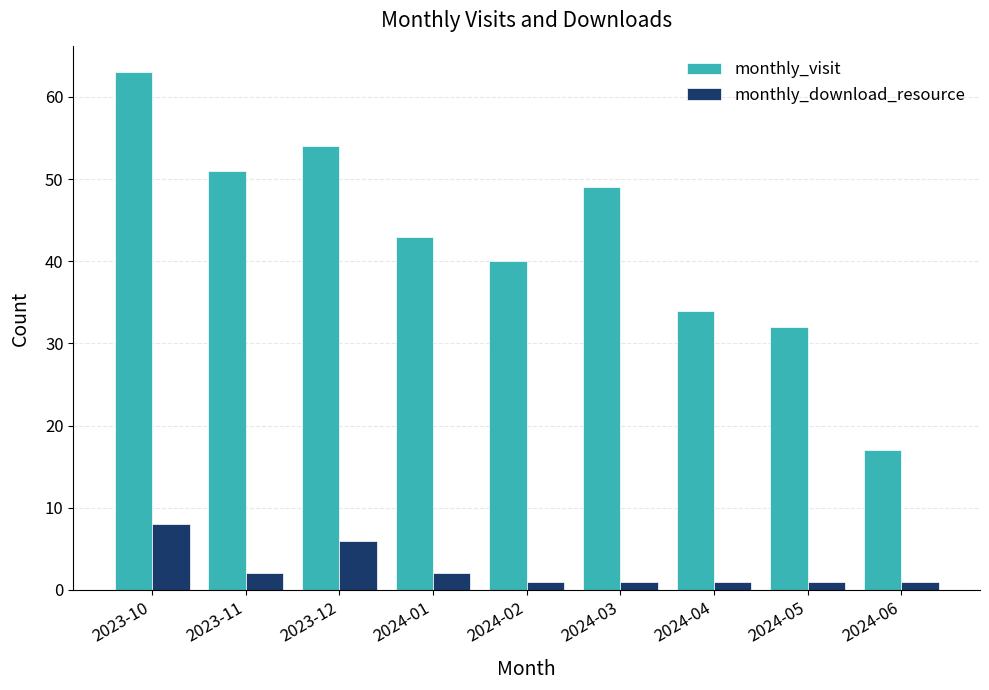

What is the value of the monthly_download_resource bar at the 6th from the left?

1